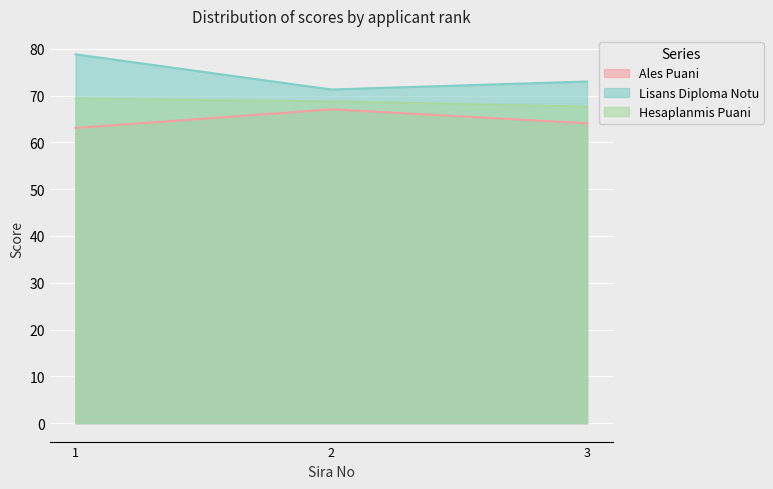

What value does the Lisans Diploma Notu series have at 1?

78.8